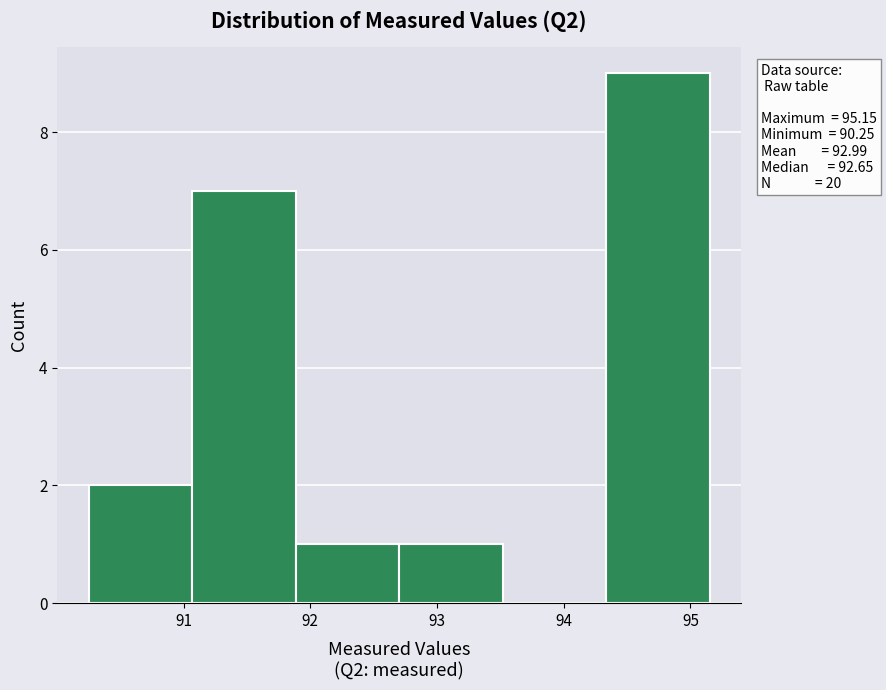

Which range on the x-axis has the tallest bar?

94.3 to 95.2